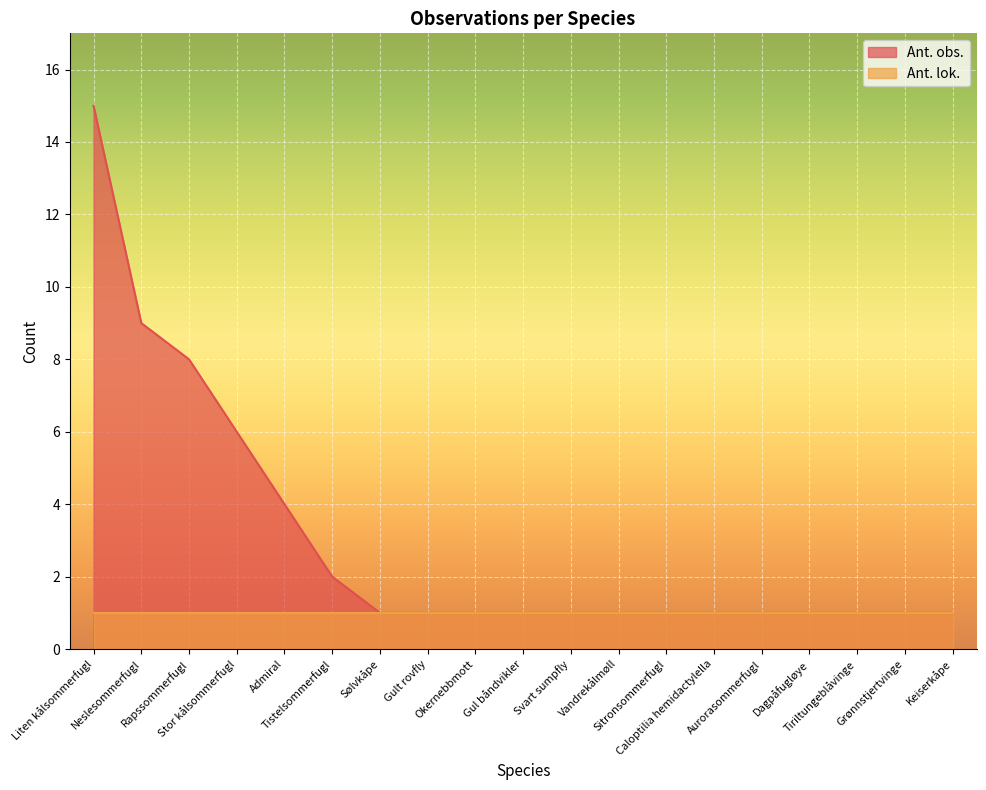

Does the chart display data point markers on the line(s)?

No